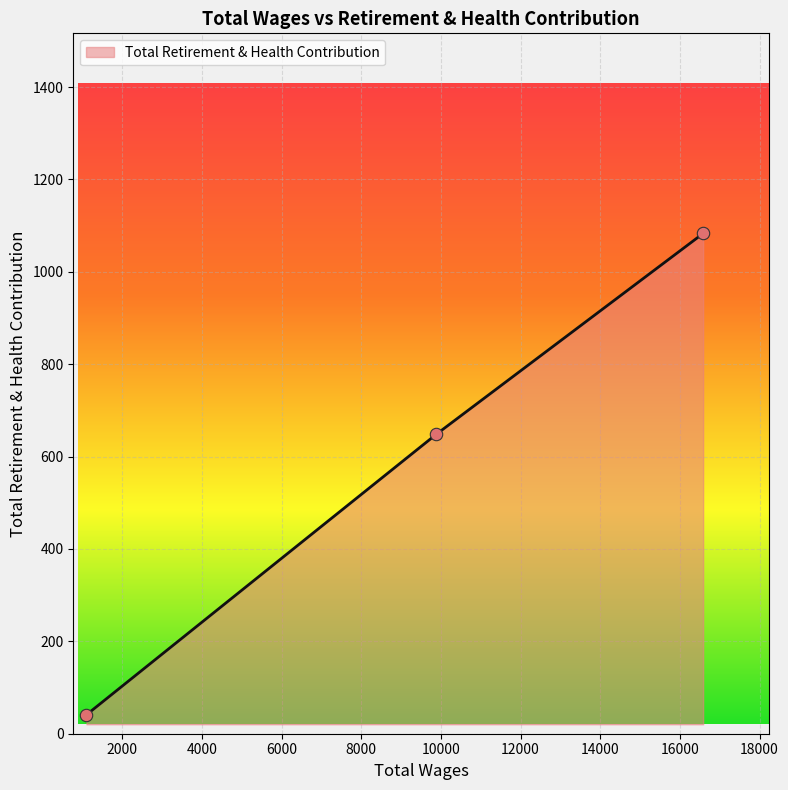

What is the sum of all values?

1772